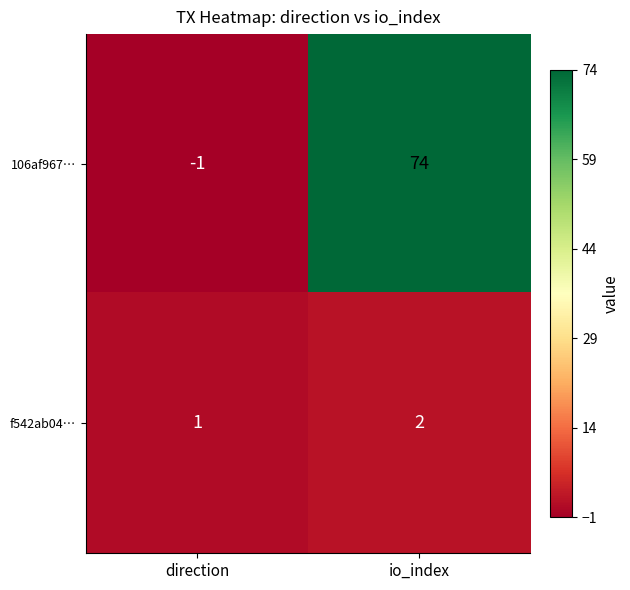

Which category has the lowest value across all series?

direction